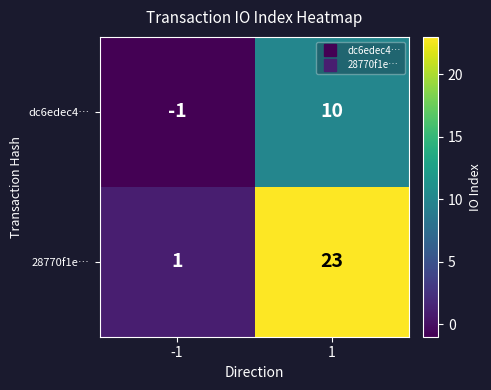

True or false: dc6edec4… has a value of 0 at -1.

False